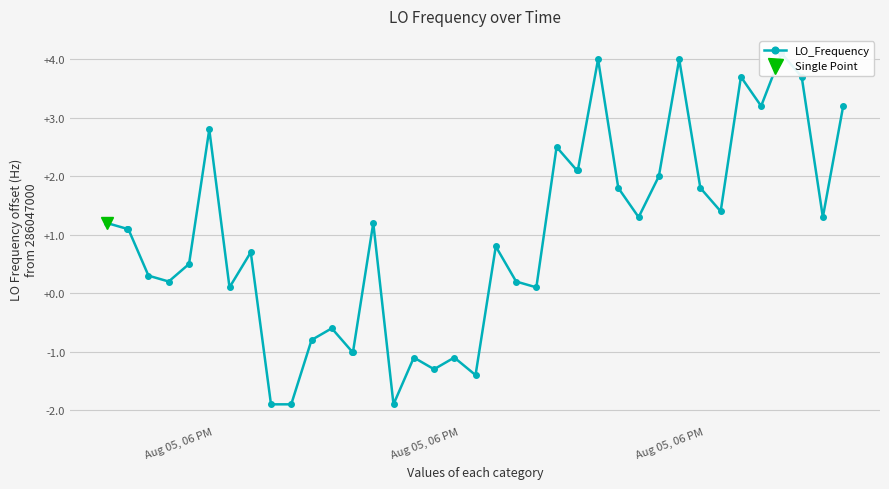

True or false: there are more than 1 points higher than both neighbors.

True